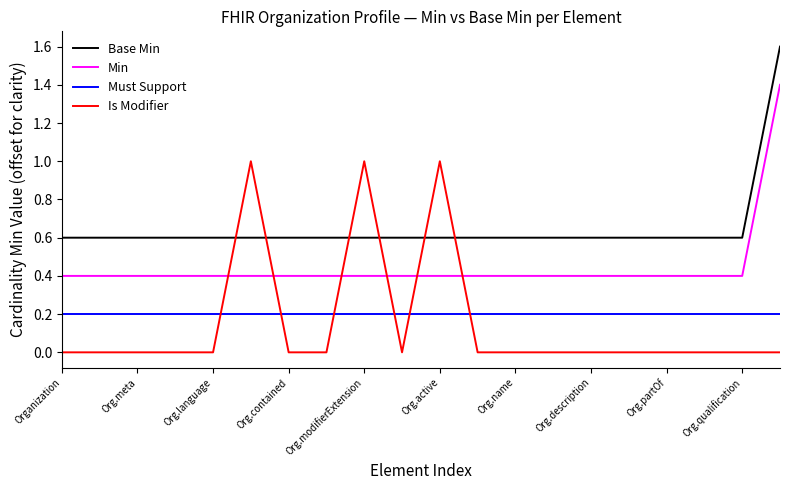

True or false: Base Min and Must Support intersect in this chart.

False